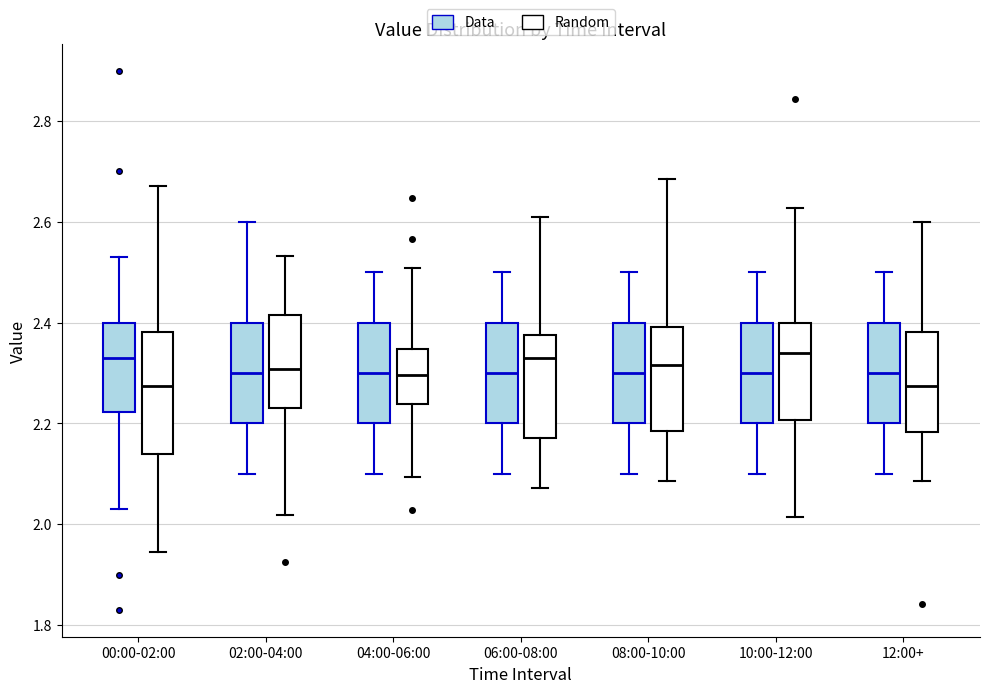

Which box is the tallest, from its lower edge to its upper edge?

00:00-02:00 (Random)